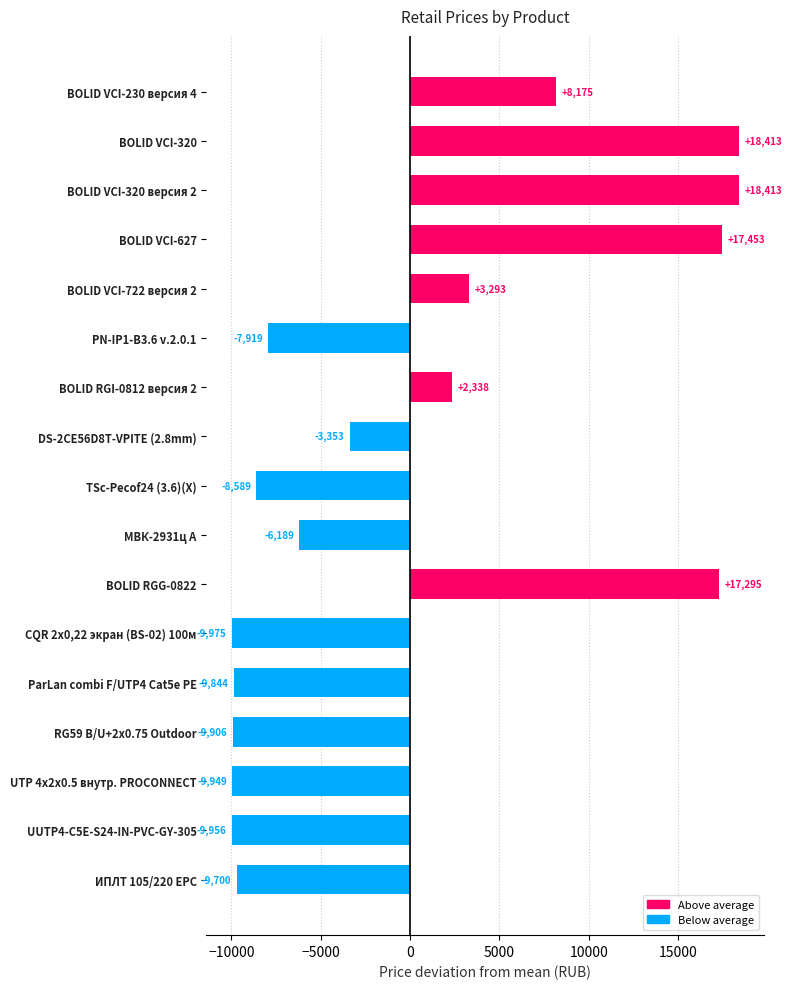

Where is the data nearest to the value 4219?

BOLID VCI-722 версия 2